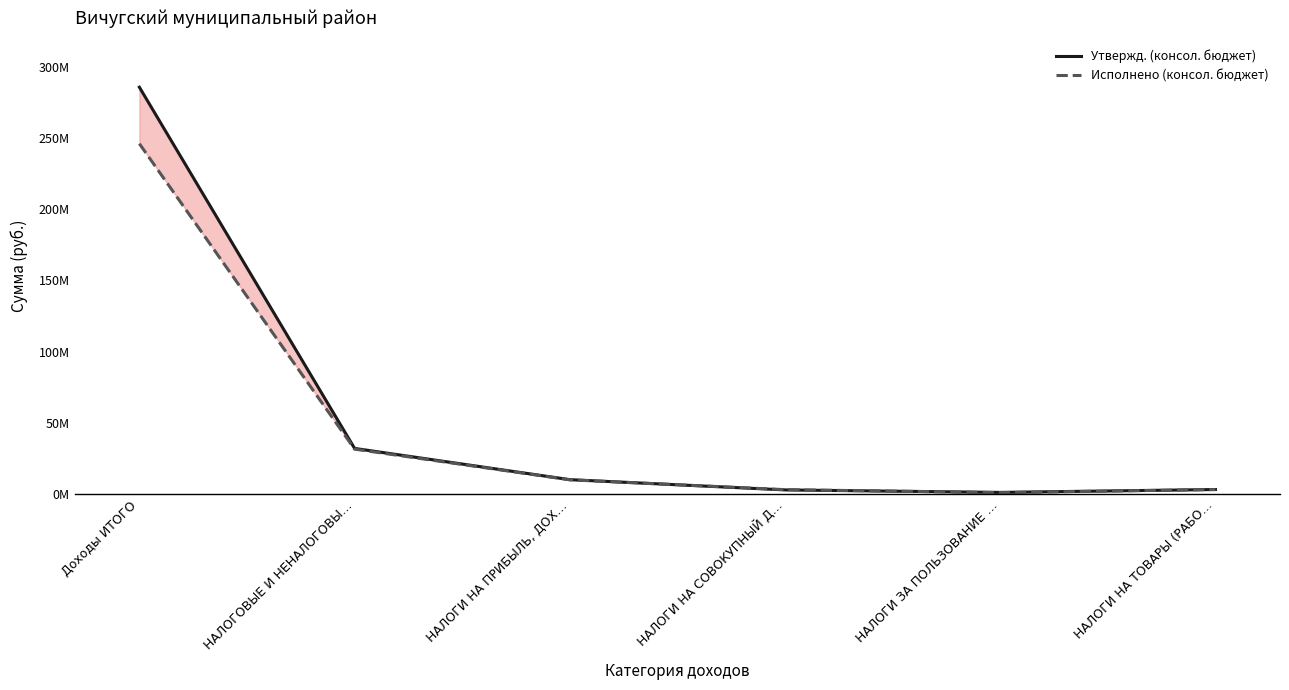

List the labels in order of Исполнено (консол. бюджет) value, smallest first.

НАЛОГИ ЗА ПОЛЬЗОВАНИЕ …, НАЛОГИ НА СОВОКУПНЫЙ Д…, НАЛОГИ НА ТОВАРЫ (РАБО…, НАЛОГИ НА ПРИБЫЛЬ, ДОХ…, НАЛОГОВЫЕ И НЕНАЛОГОВЫ…, Доходы ИТОГО